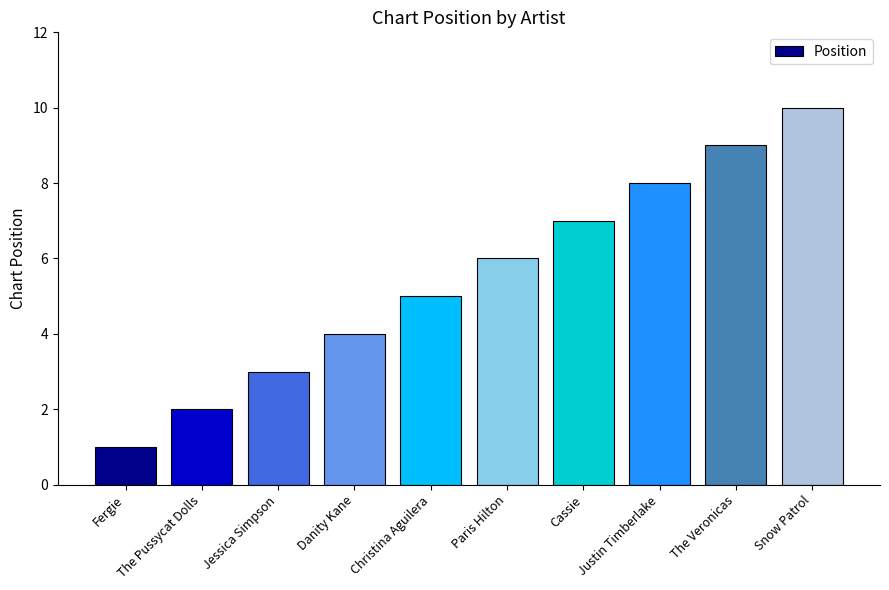

How many categories are shown in the chart?

10